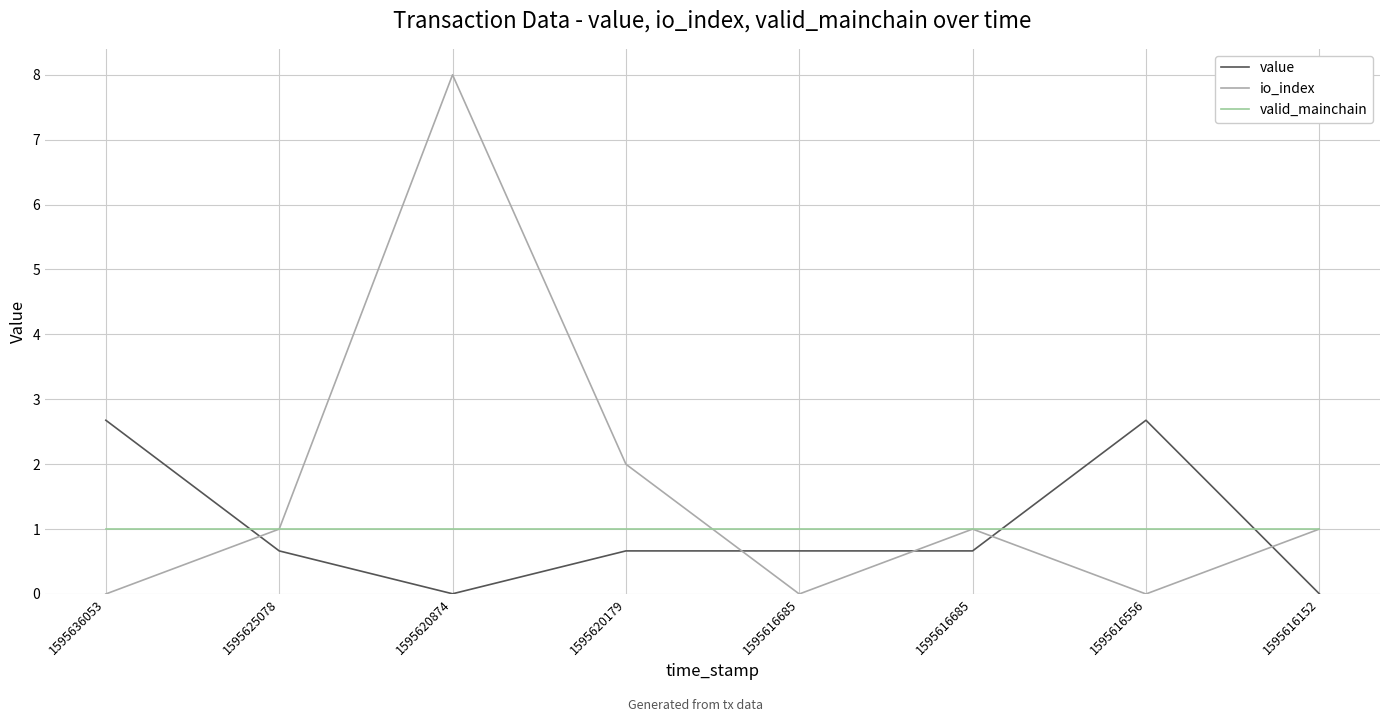

Reading left to right, extract all data points from this chart.

value: 1595636053=2.7	1595625078=0.7	1595620874=0.0	1595620179=0.7	1595616685=0.7	1595616685=0.7	1595616556=2.7	1595616152=0.0
io_index: 1595636053=0.0	1595625078=1.0	1595620874=8.0	1595620179=2.0	1595616685=0.0	1595616685=1.0	1595616556=0.0	1595616152=1.0
valid_mainchain: 1595636053=1.0	1595625078=1.0	1595620874=1.0	1595620179=1.0	1595616685=1.0	1595616685=1.0	1595616556=1.0	1595616152=1.0